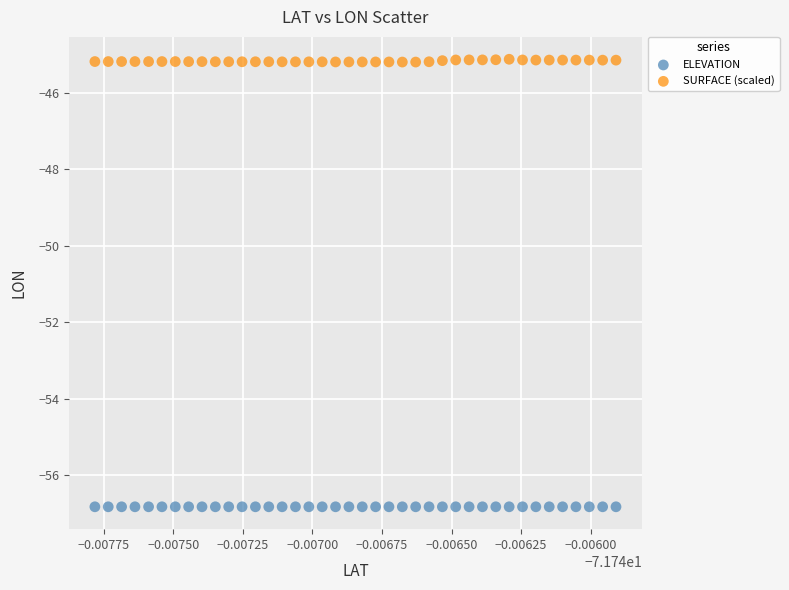

Which series contains the highest Y value?

SURFACE (scaled)